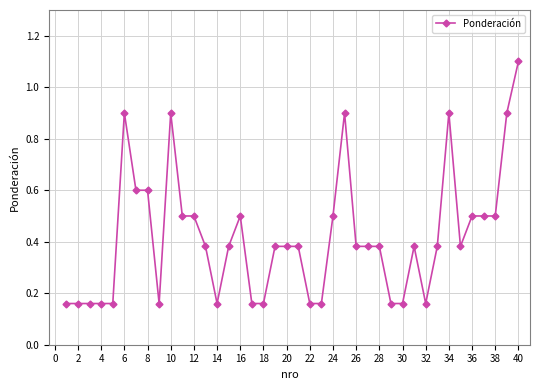

What is the maximum value shown in the chart?

1.1